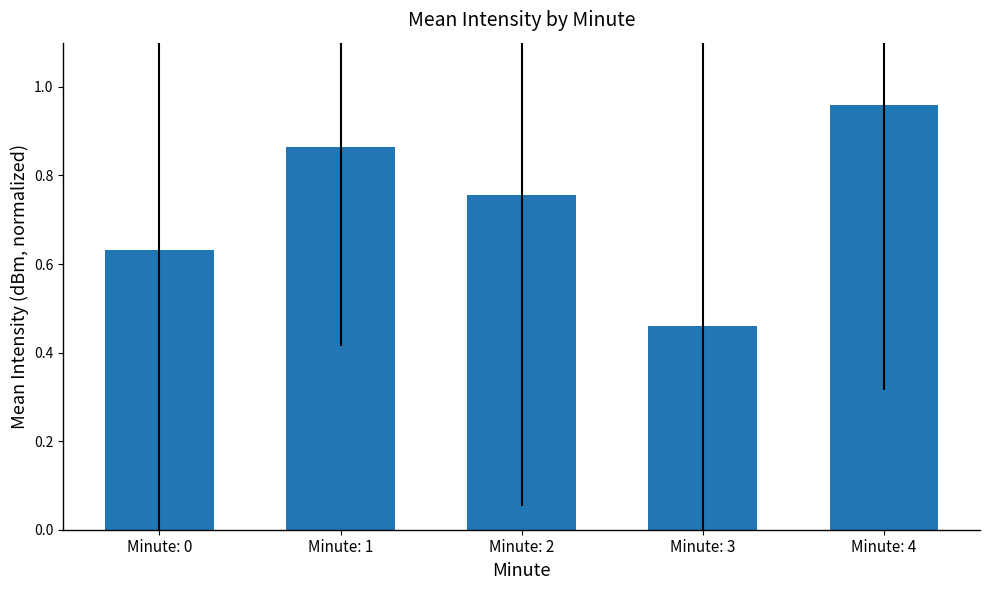

Rank the categories by value from lowest to highest.

Minute: 3, Minute: 0, Minute: 2, Minute: 1, Minute: 4